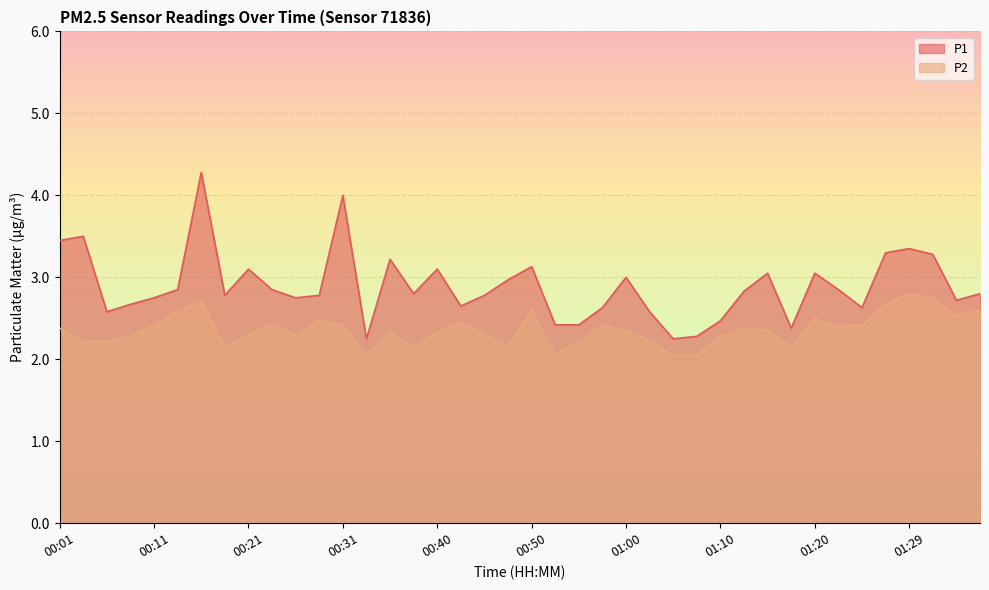

What value does the P2 series have at 00:28?

2.5